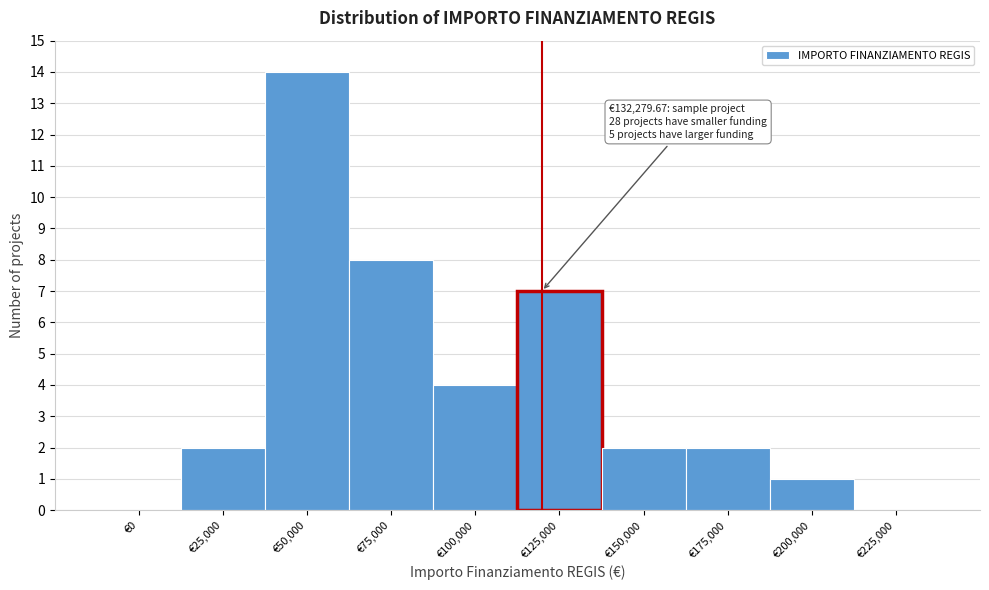

Reading left to right, list all the values displayed in this chart.

€0=0	€25,000=2	€50,000=14	€75,000=8	€100,000=4	€125,000=7	€150,000=2	€175,000=2	€200,000=1	€225,000=0